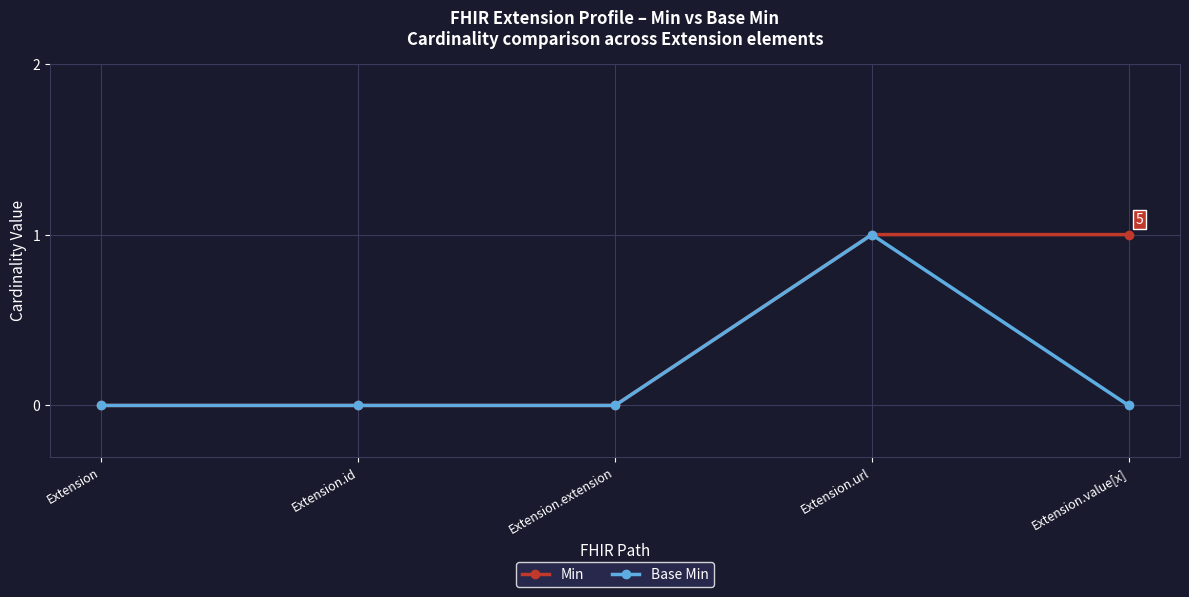

Does the chart display data point markers on the line(s)?

Yes